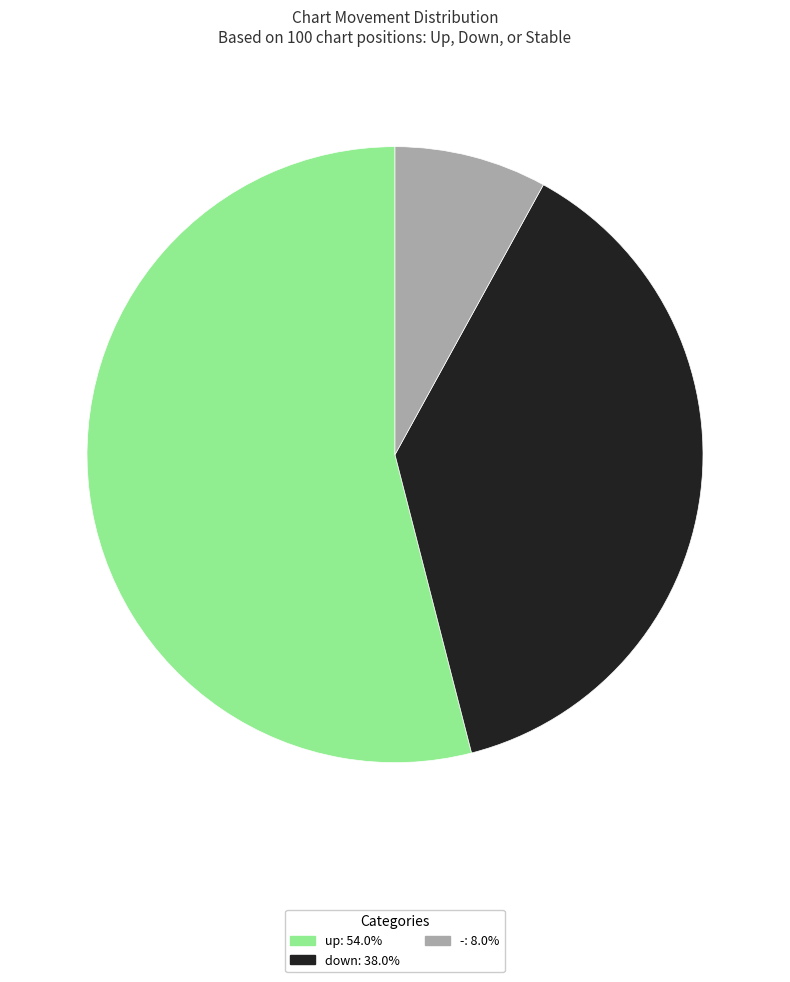

Between down and up, which is larger?

up